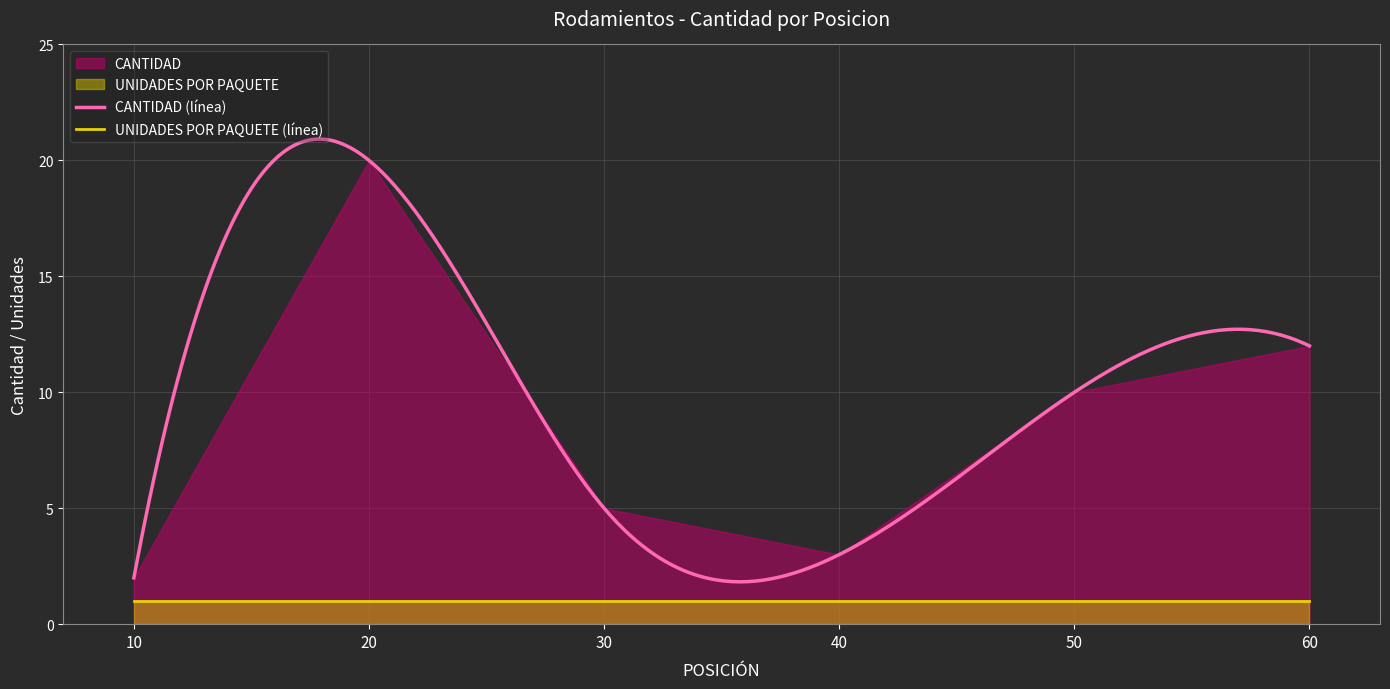

How many interior local peaks does the CANTIDAD series have?

1